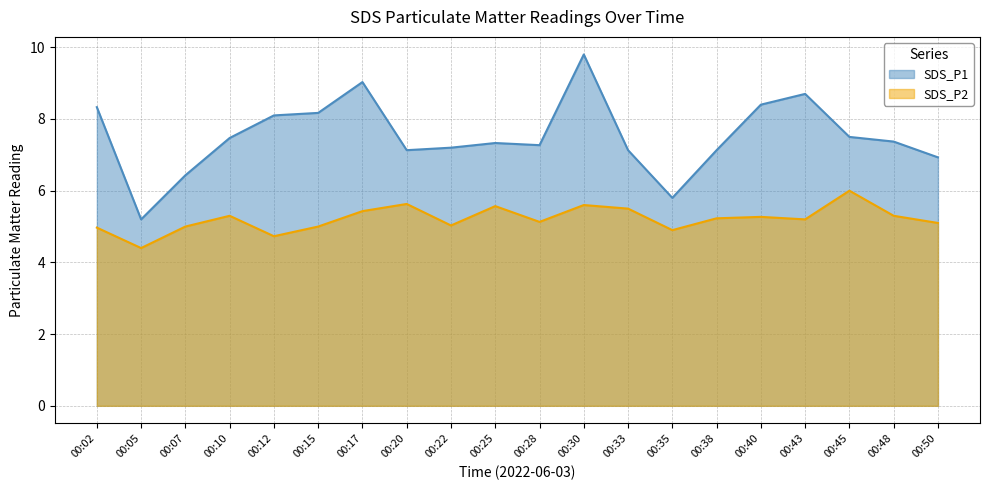

What is the sum of the SDS_P2 values at 00:02 and 00:05?

9.4